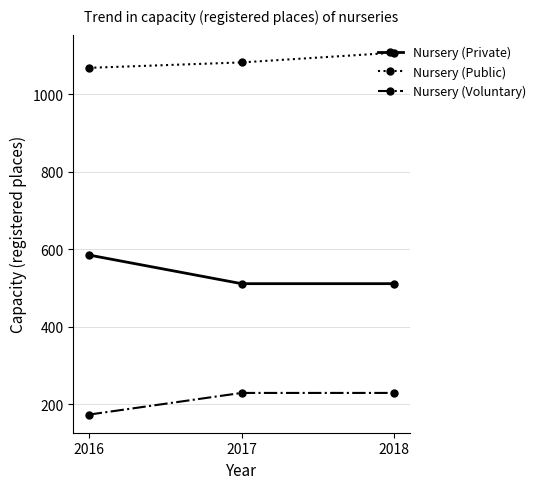

What is the maximum value shown in the chart?

1107